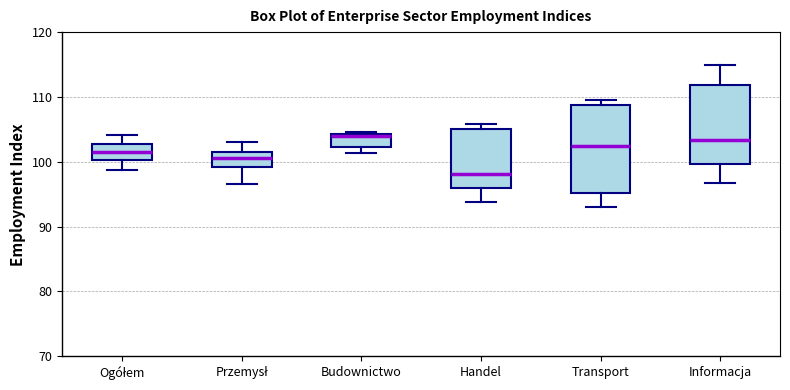

Reading left to right, transcribe this box plot: for each box, give where its median line is, the range the box spans, and where its two whiskers end, as read against the y-axis. The values are not printed on the chart, so give them approximately, as read against the axis.

Ogółem: median 102, box 100 to 103, whiskers 99 to 104
Przemysł: median 101, box 99 to 102, whiskers 97 to 103
Budownictwo: median 104 (just below the box's upper edge), box 102 to 104, whiskers 101 to 105
Handel: median 98, box 96 to 105, whiskers 94 to 106
Transport: median 102, box 95 to 109, whiskers 93 to 110
Informacja: median 103, box 100 to 112, whiskers 97 to 115